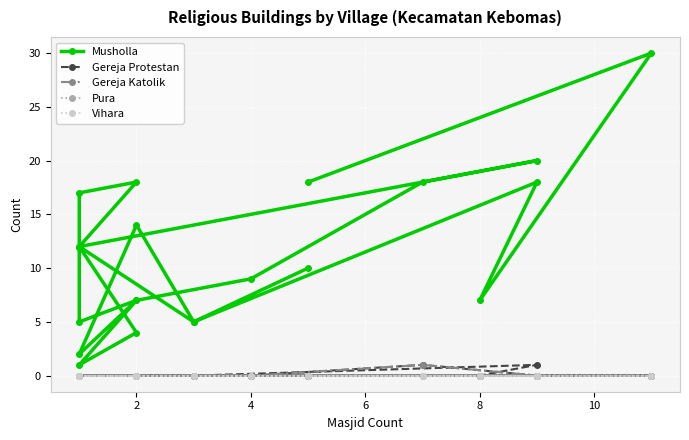

How many lines are shown in the chart?

5